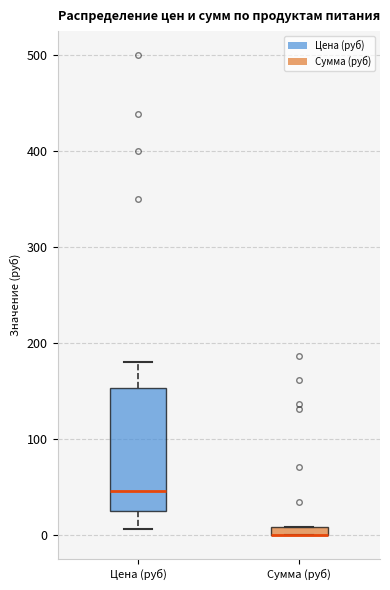

Where is the lower edge of the box for Цена (руб) on the y-axis? The values are not printed on the chart, so give them approximately, as read against the axis.

20